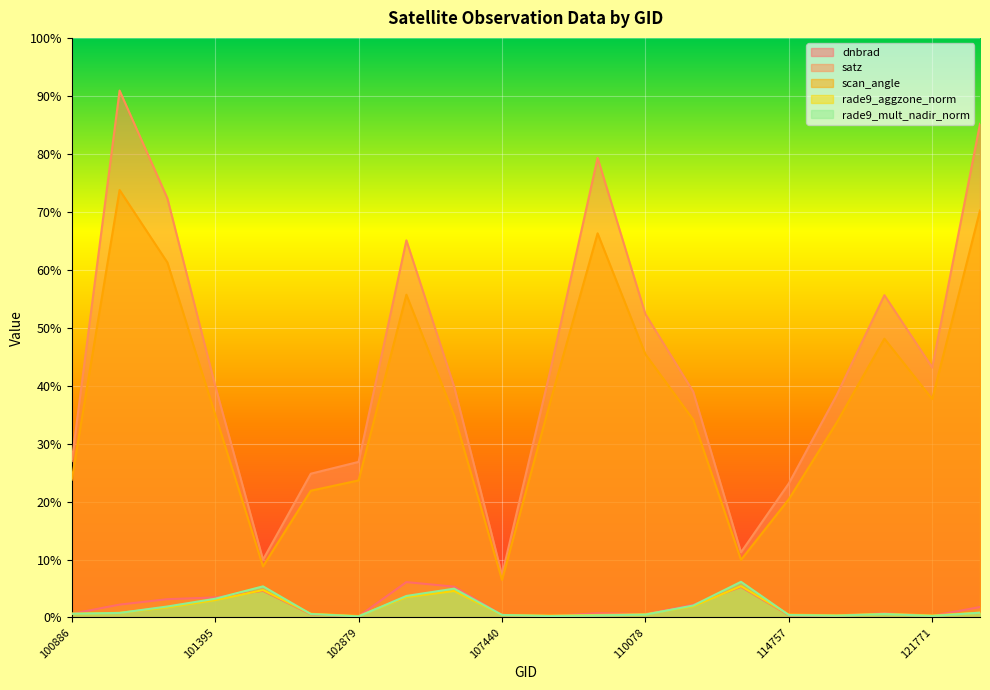

True or false: satz and dnbrad intersect in this chart.

False